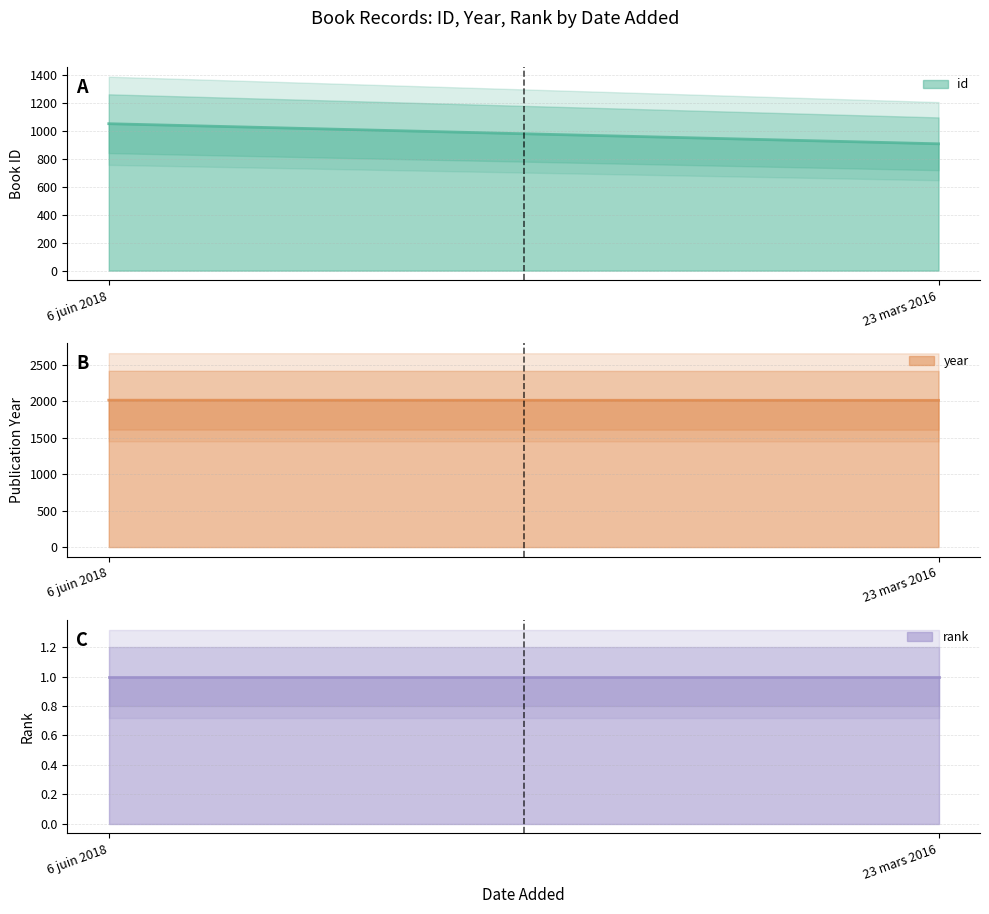

What is the difference between the maximum and minimum values in the year series?

2